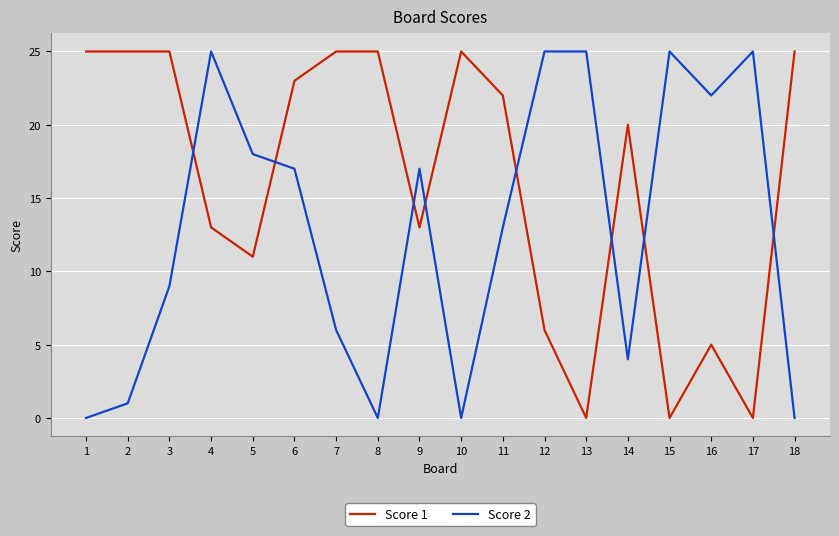

Where do Score 2 and Score 1 first cross each other?

3 and 4